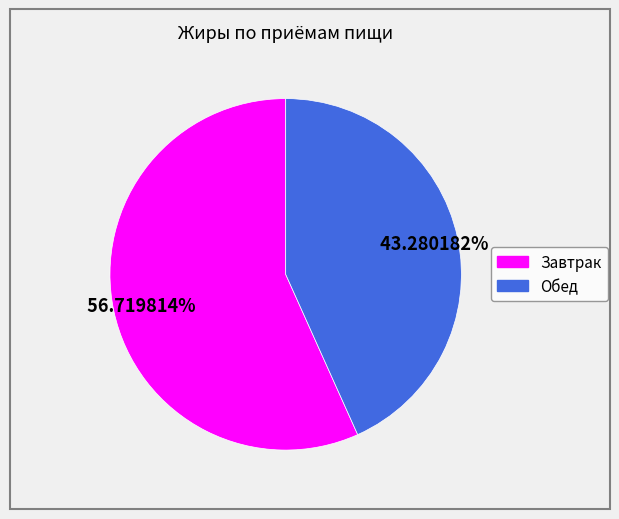

The Завтрак slice represents 57% of the pie. True or false?

True